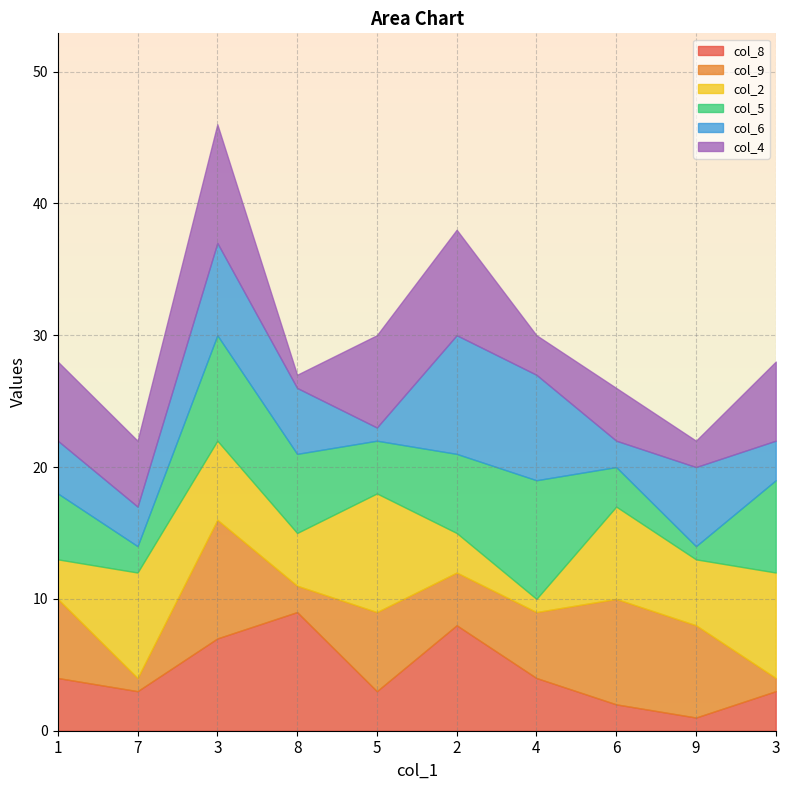

True or false: col_6 and col_2 intersect in this chart.

True